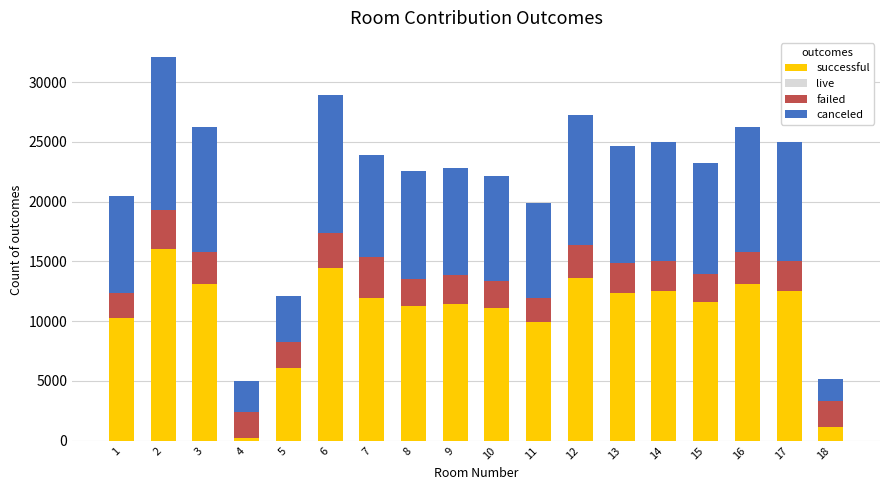

What is the total value across all series at 3?

26225.4